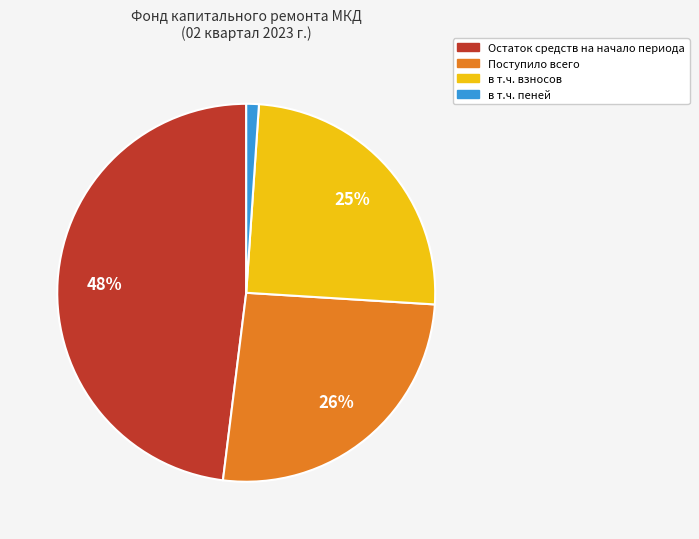

Rank the categories by value from highest to lowest.

Остаток средств на начало периода, Поступило всего, в т.ч. взносов, в т.ч. пеней